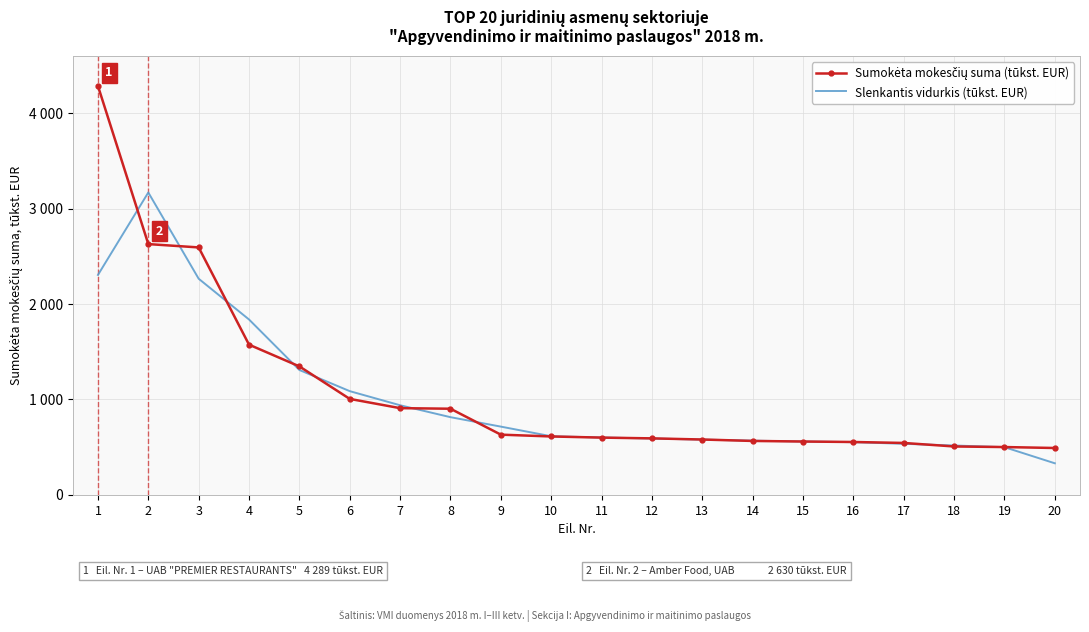

True or false: Sumokėta mokesčių suma (tūkst. EUR) has a value of 886.9 at 13.

False